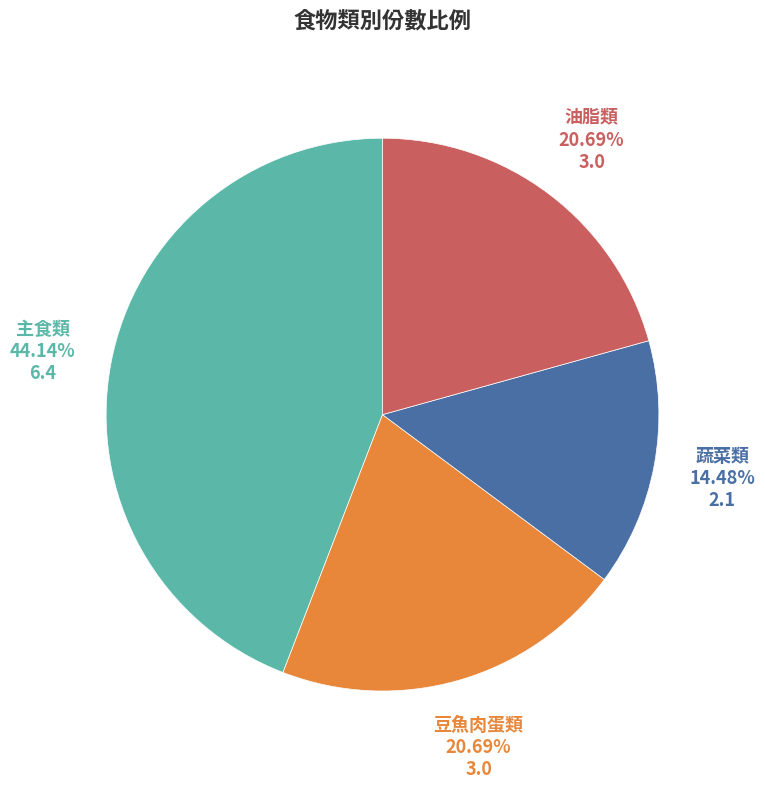

Is there any slice that represents more than half of the pie?

No